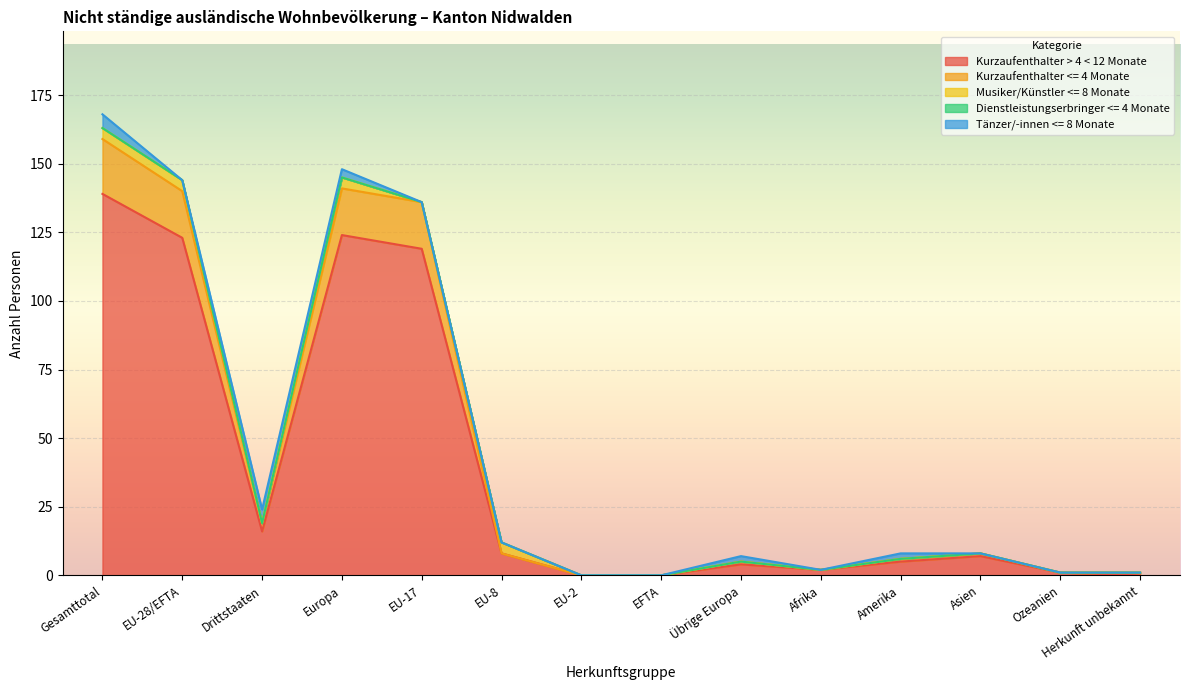

What is the spread (max minus min) of values at Übrige Europa?

4